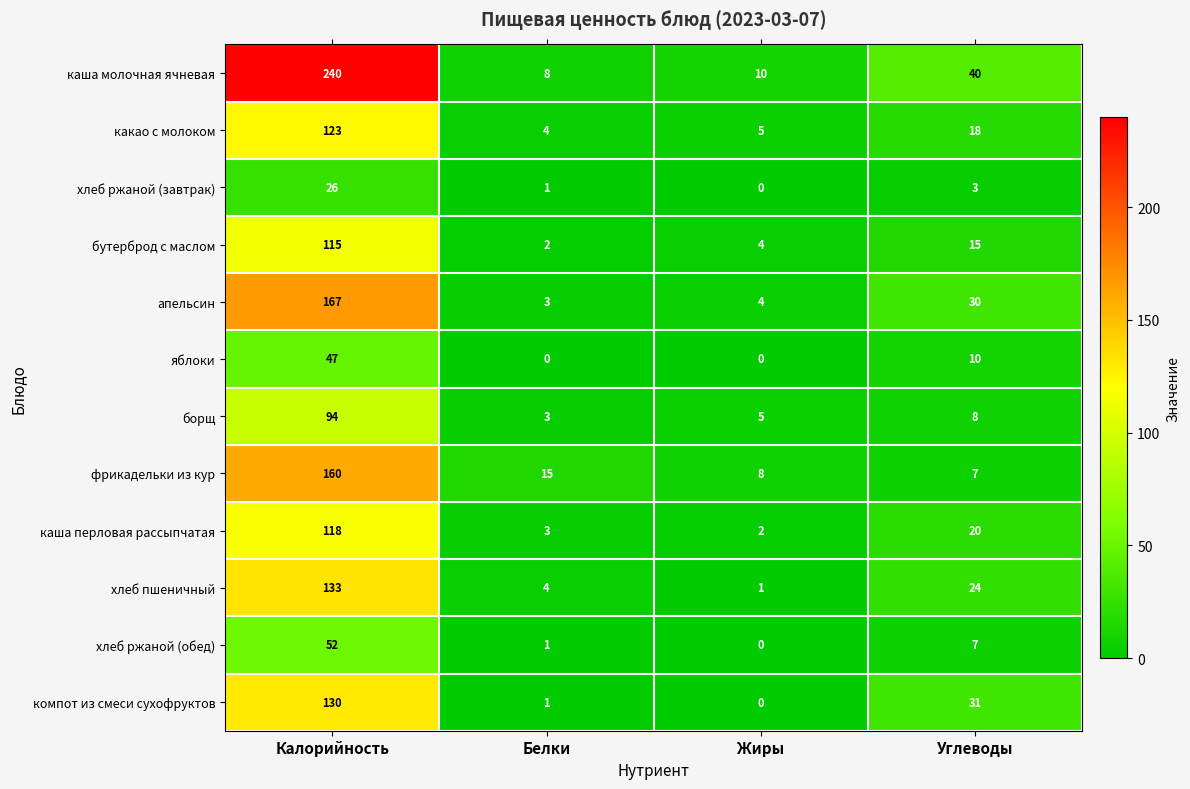

What is the total value across all series at Углеводы?

213